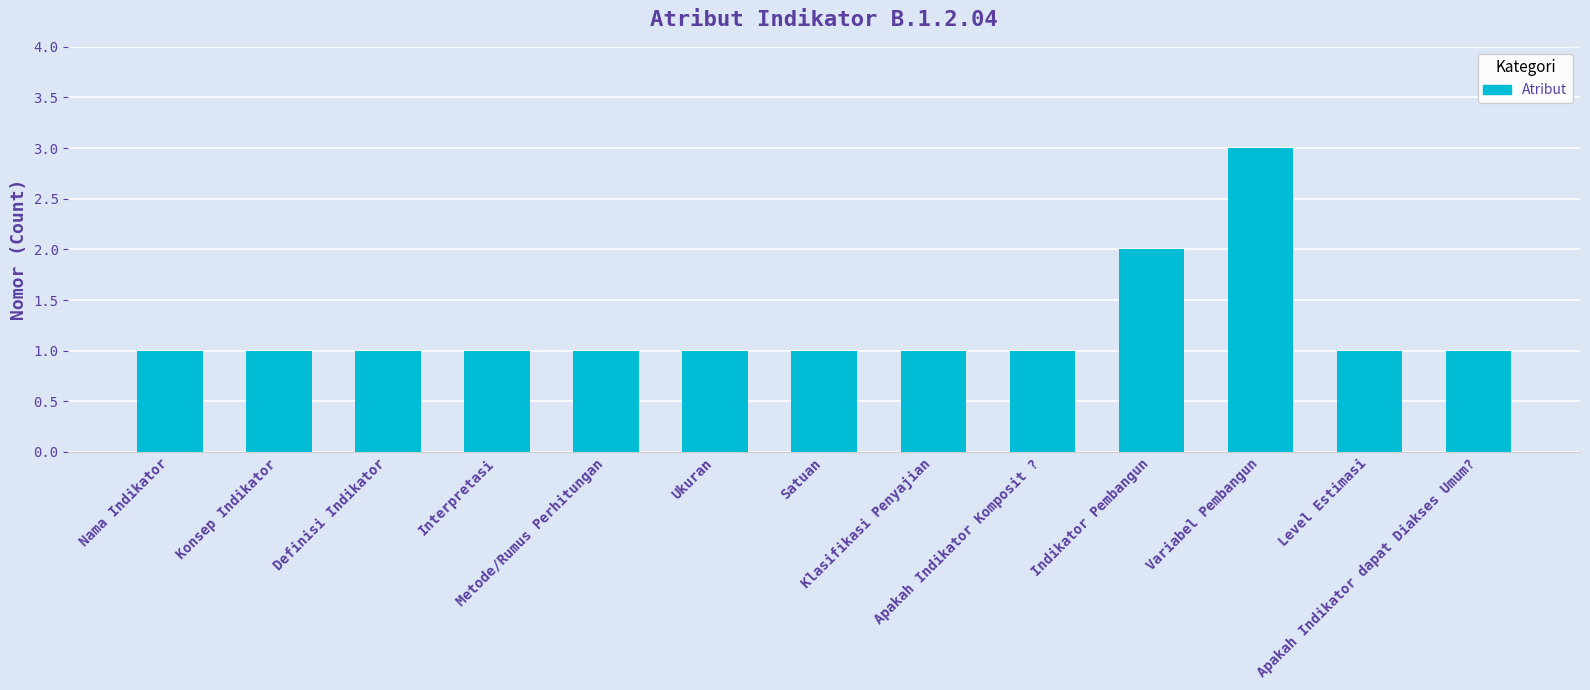

What is the value of the 11th bar from the left?

3